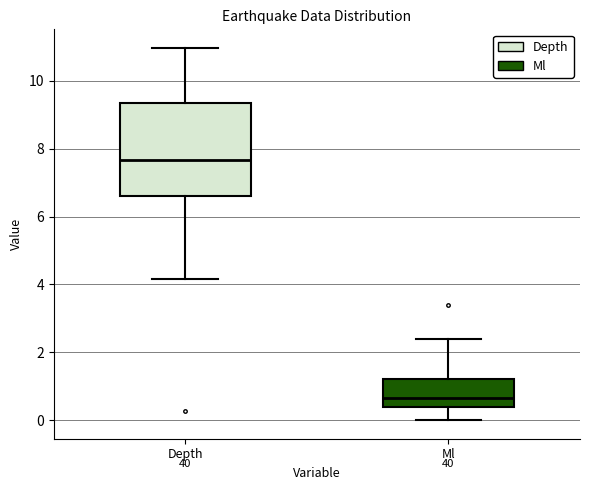

Where does the median line of the box for Depth sit on the y-axis? The values are not printed on the chart, so give them approximately, as read against the axis.

7.6